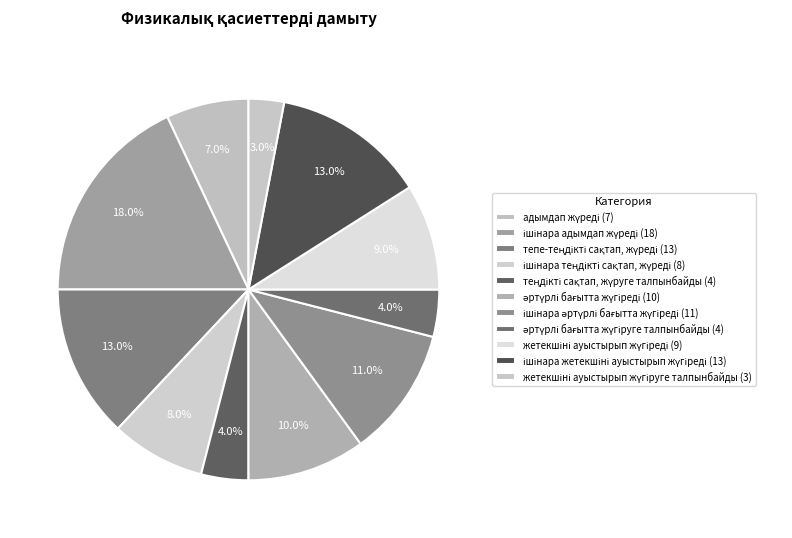

Does ішінара адымдап жүреді represent more than half of the total?

No